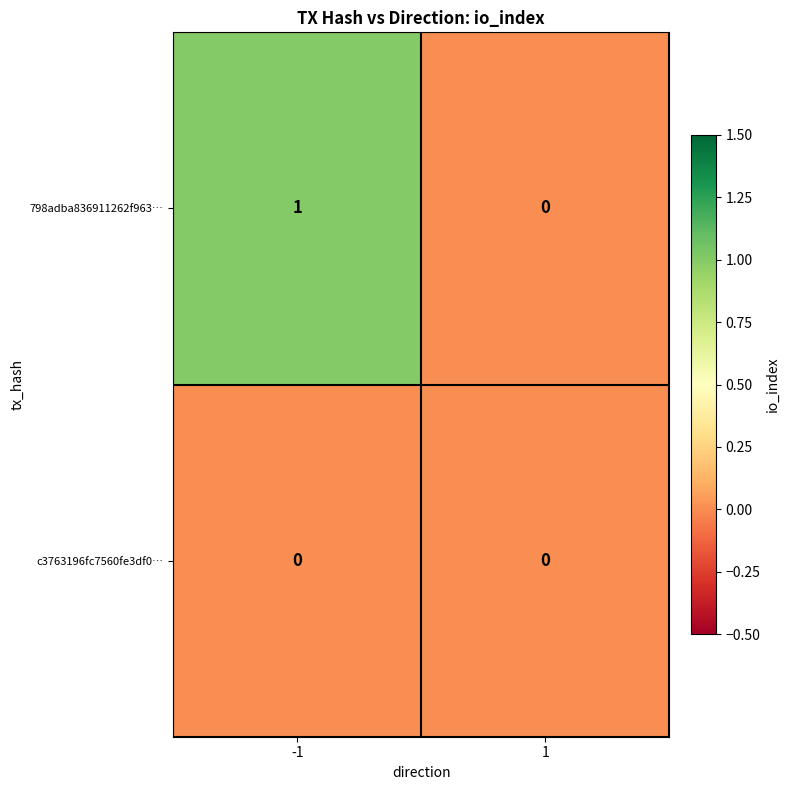

Reading right to left, what are all the values shown in this chart?

798adba836911262f963…: 1=0	-1=1
c3763196fc7560fe3df0…: 1=0	-1=0